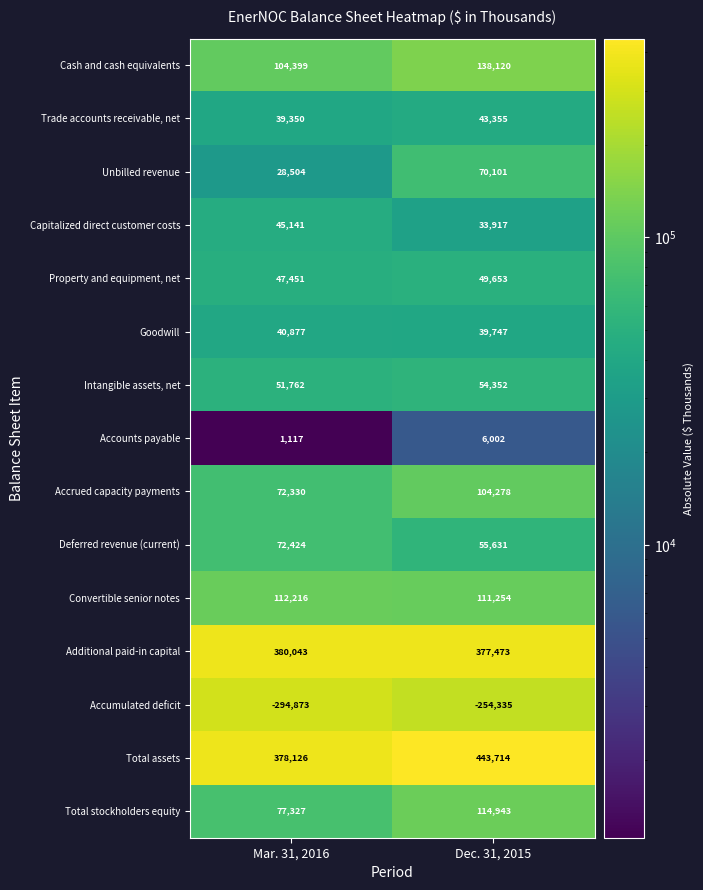

At which category is the sum across all series the highest?

Dec. 31, 2015